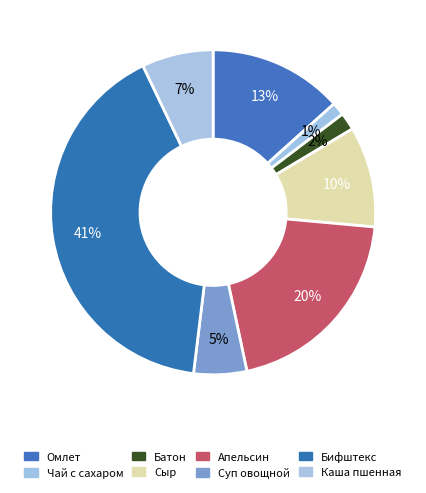

Count the number of slices in the pie.

8